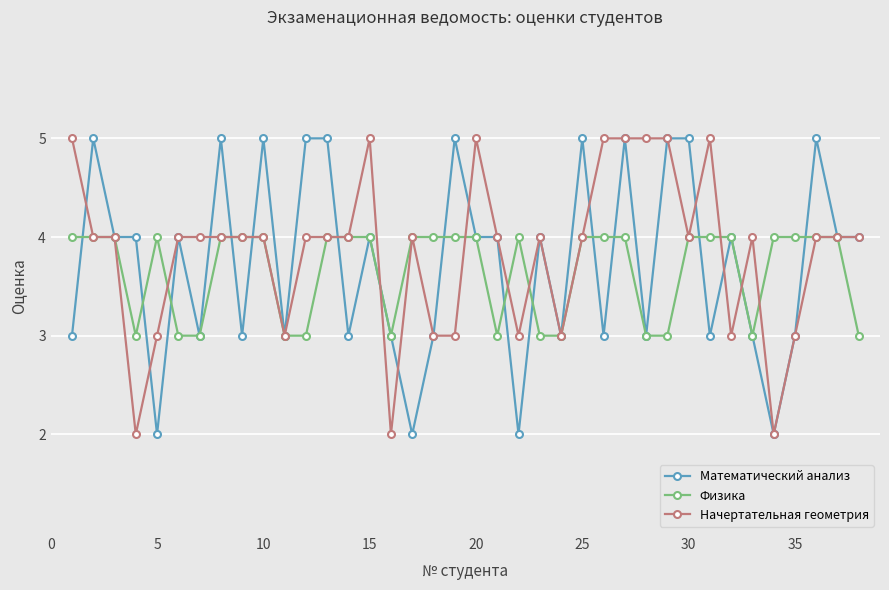

What is the value of the Математический анализ point at the 23rd from the left?

4